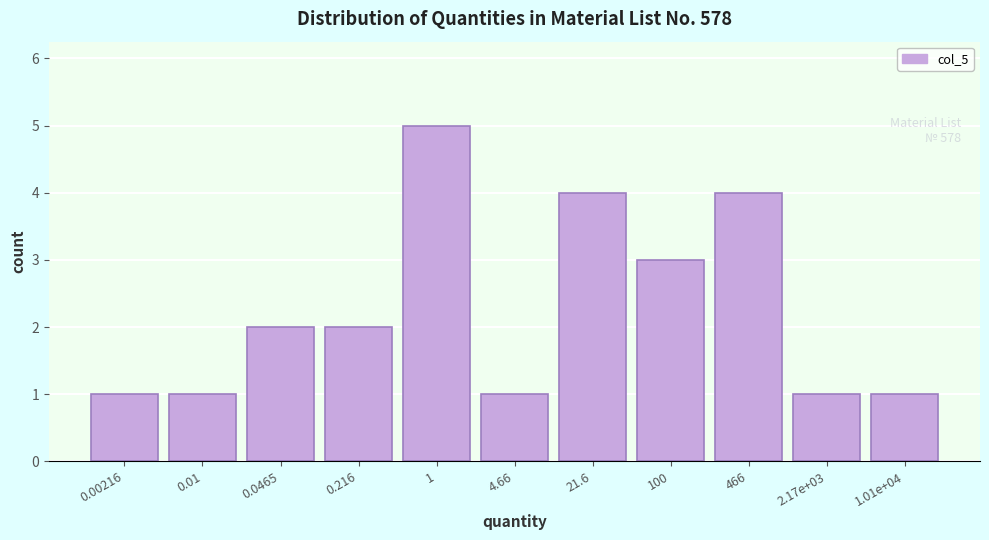

Reading right to left, what are all the values shown in this chart?

1.01e+04=1	2.17e+03=1	466=4	100=3	21.6=4	4.66=1	1=5	0.216=2	0.0465=2	0.01=1	0.00216=1